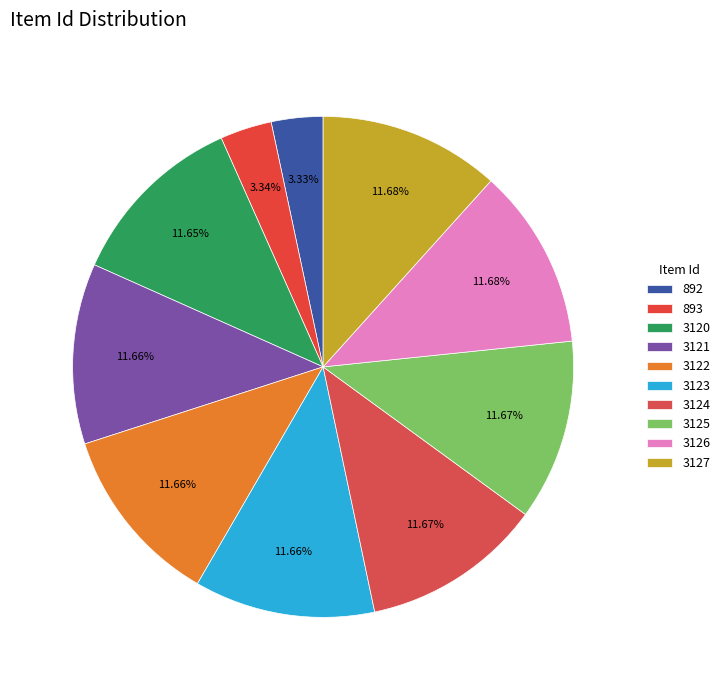

How many segments does this pie chart have?

10